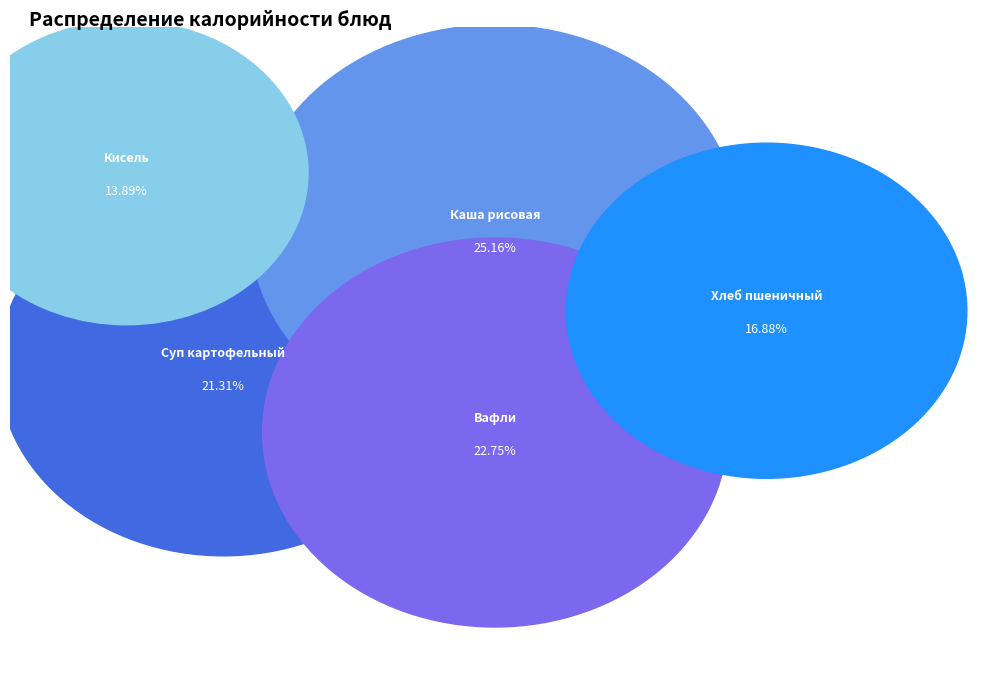

To the nearest percent, what is the combined percentage of Вафли and Каша рисовая?

48%